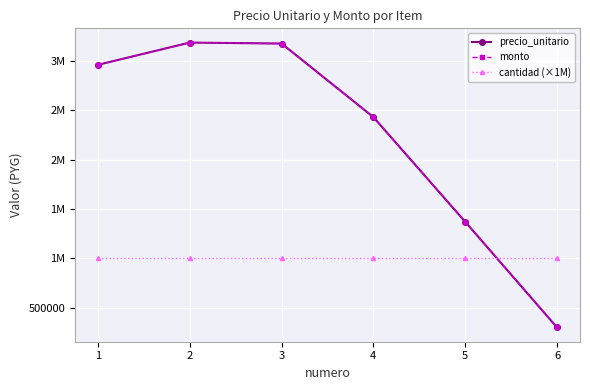

Which category has the lowest value in the cantidad (×1M) series?

1